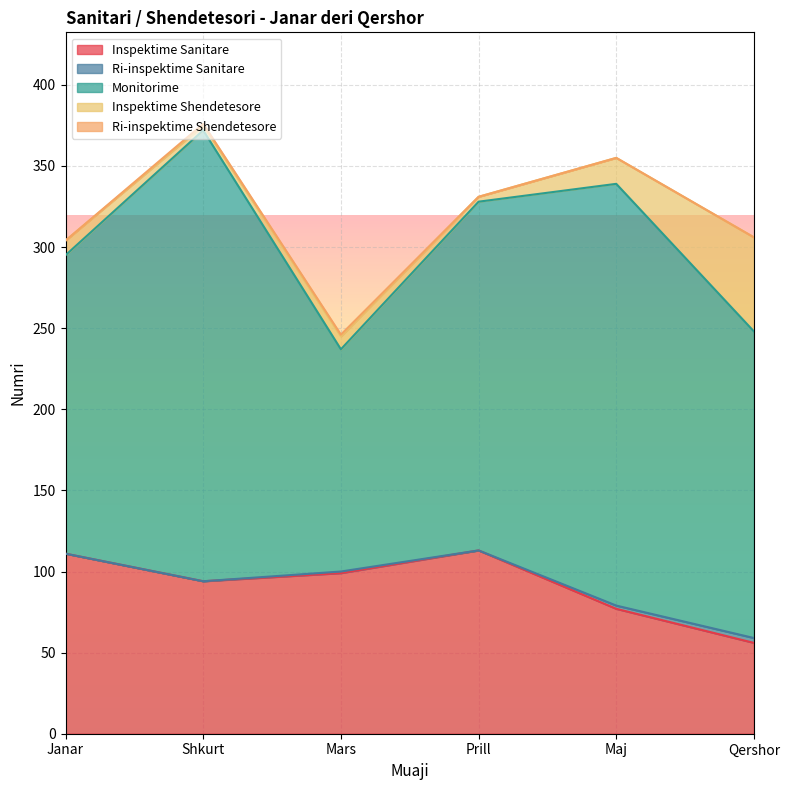

Rank the series by their maximum value, from lowest to highest.

Ri-inspektime Shendetesore, Ri-inspektime Sanitare, Inspektime Shendetesore, Inspektime Sanitare, Monitorime